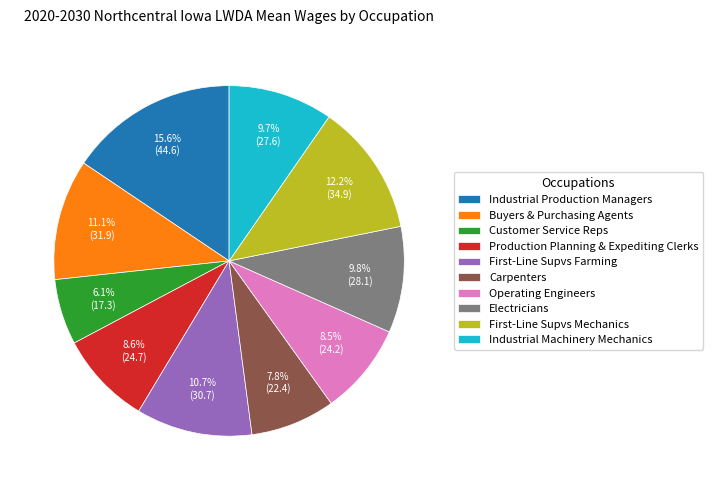

Does Carpenters represent more than half of the total?

No